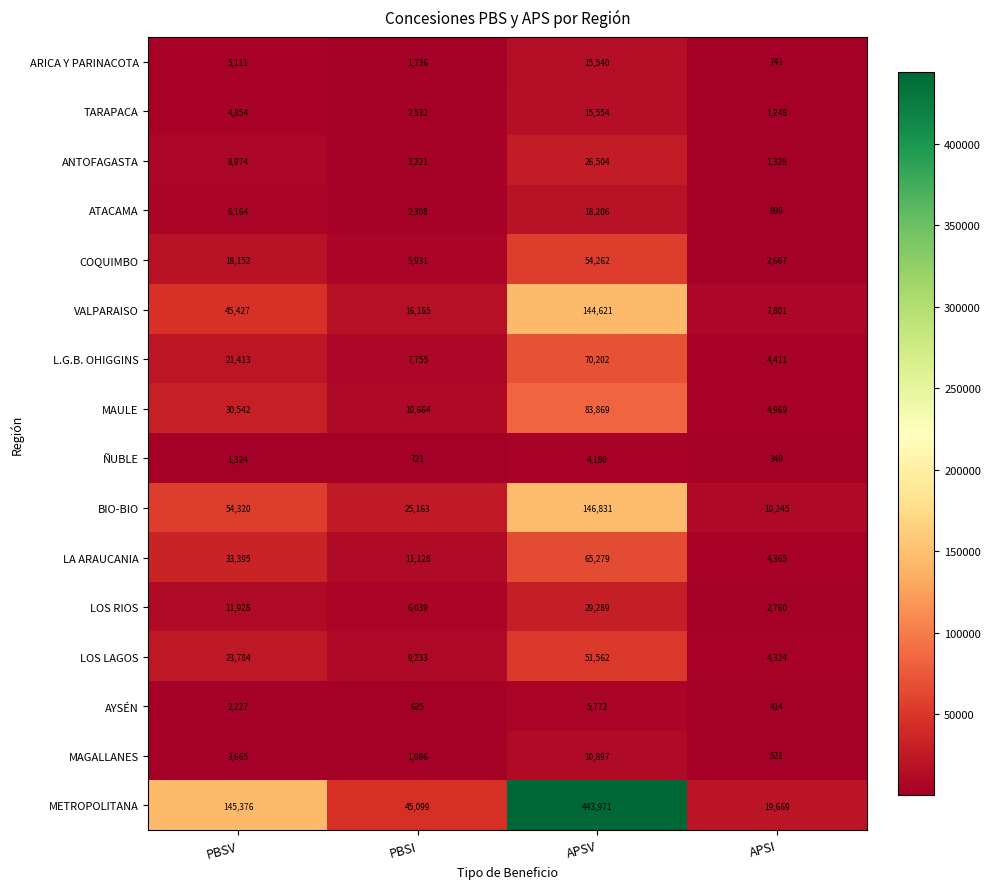

What is the difference between the maximum and second lowest values in the VALPARAISO series?

128456